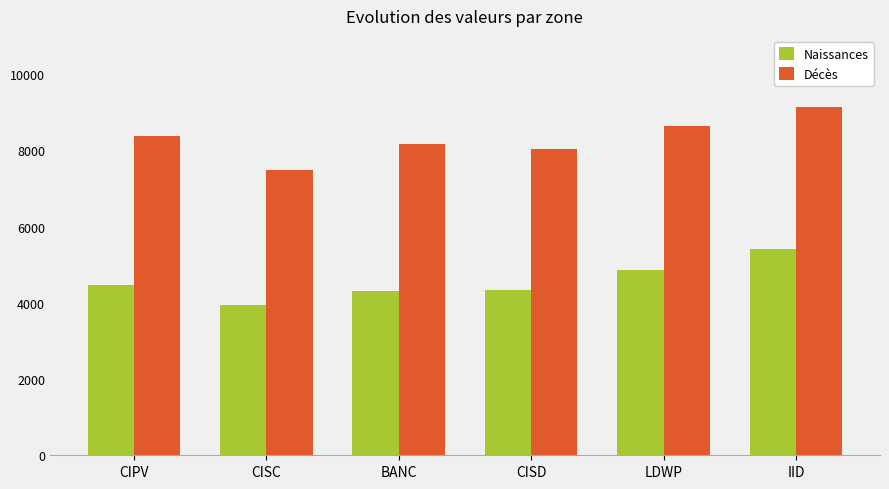

How many bars are there in each group?

2